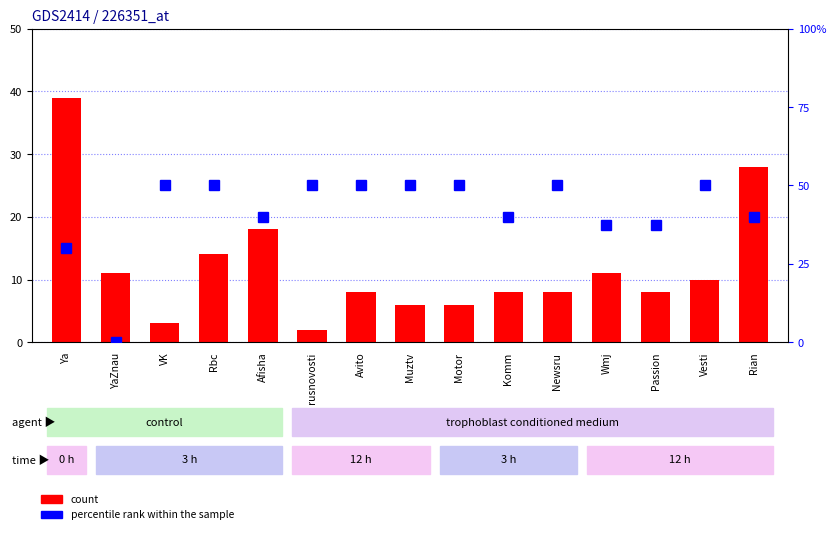

What is the average value of the percentile rank within the sample series?

41.7